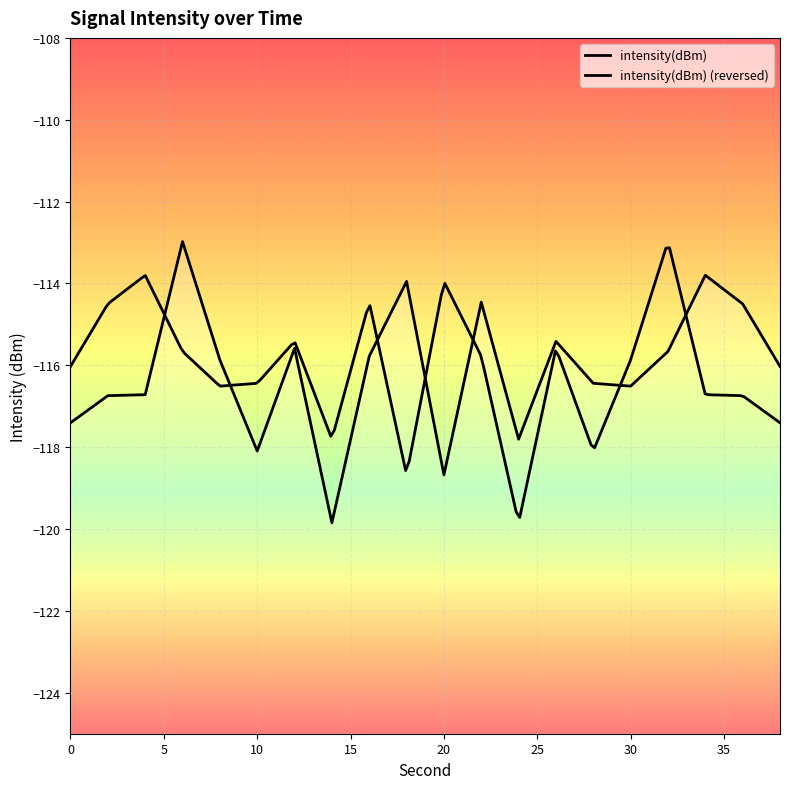

List the labels in order of value, smallest first.

14, 20, 10, 24, 0, 2, 4, 30, 28, 38, 8, 16, 32, 12, 26, 36, 22, 18, 34, 6